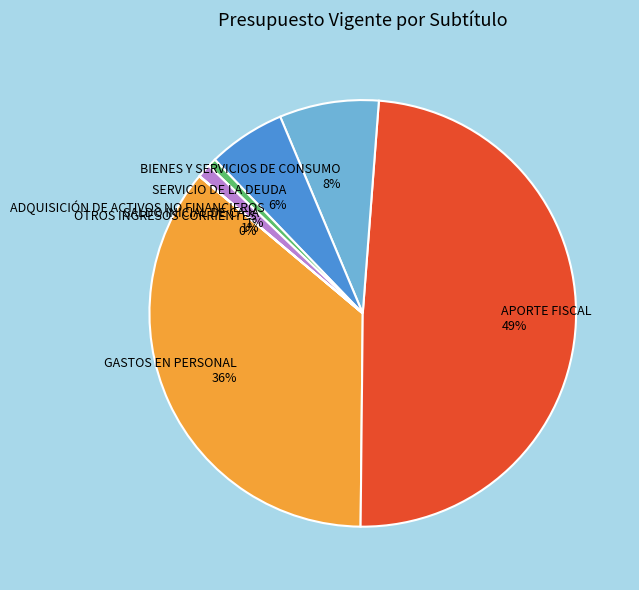

To the nearest percent, what is the average slice percentage?

14%